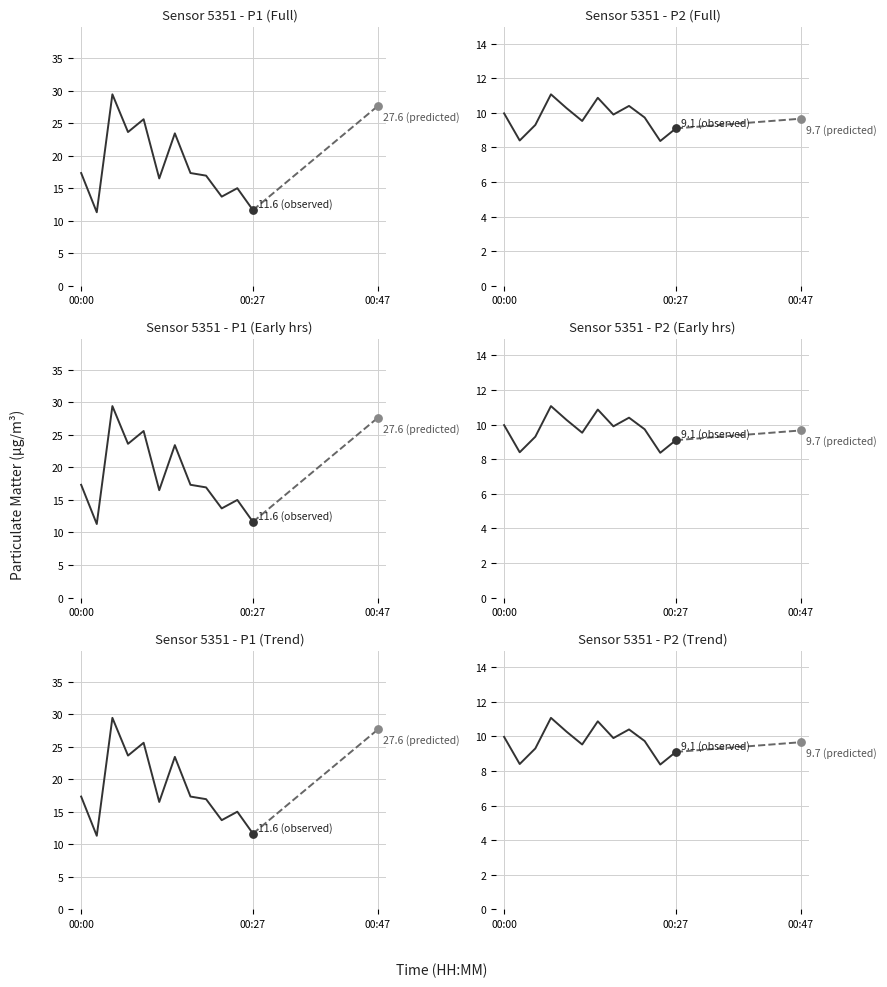

What are all the series names shown in the legend?

P1, P2